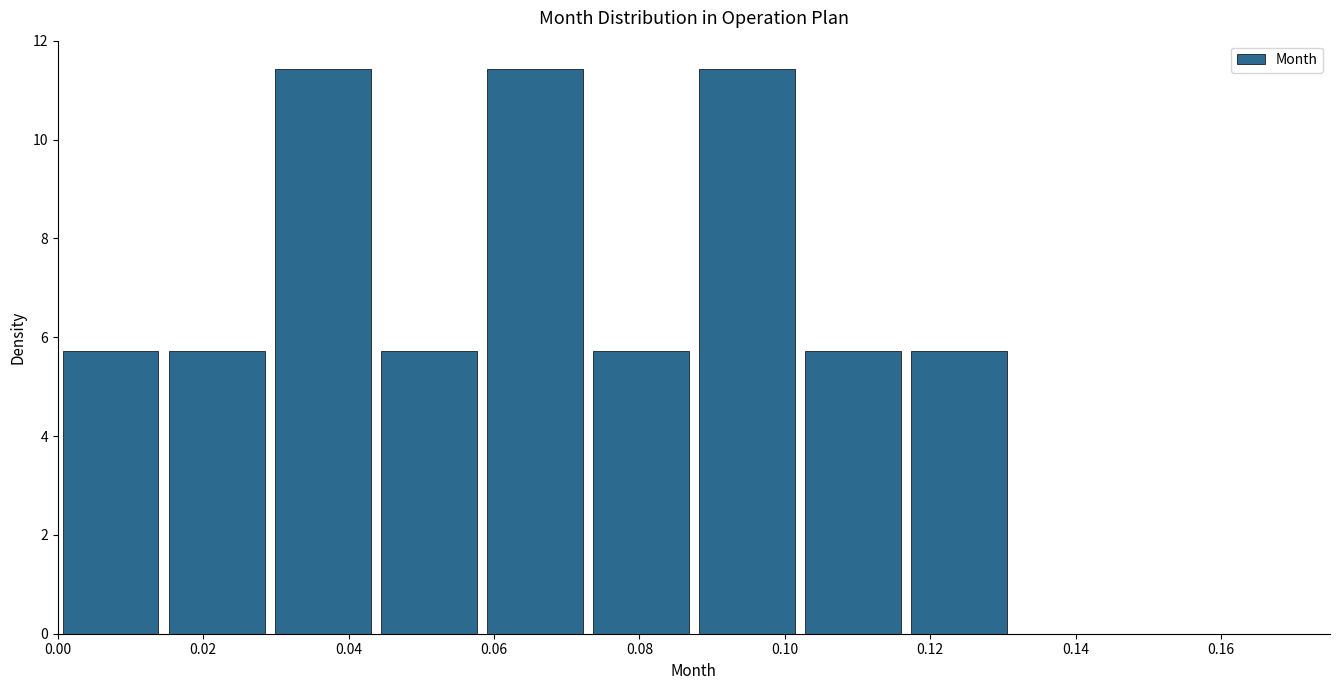

Reading left to right, transcribe this chart: for each bar, give the range it covers on the x-axis and its height. Neither the bar edges nor the heights are printed on the chart, so give them approximately, as read against the axes.

0.000 to 0.014: 5.8
0.014 to 0.030: 5.8
0.030 to 0.044: 11.4
0.044 to 0.058: 5.8
0.058 to 0.072: 11.4
0.072 to 0.088: 5.8
0.088 to 0.102: 11.4
0.102 to 0.116: 5.8
0.116 to 0.132: 5.8
0.132 to 0.146: 0
0.146 to 0.160: 0
0.160 to 0.176: 0